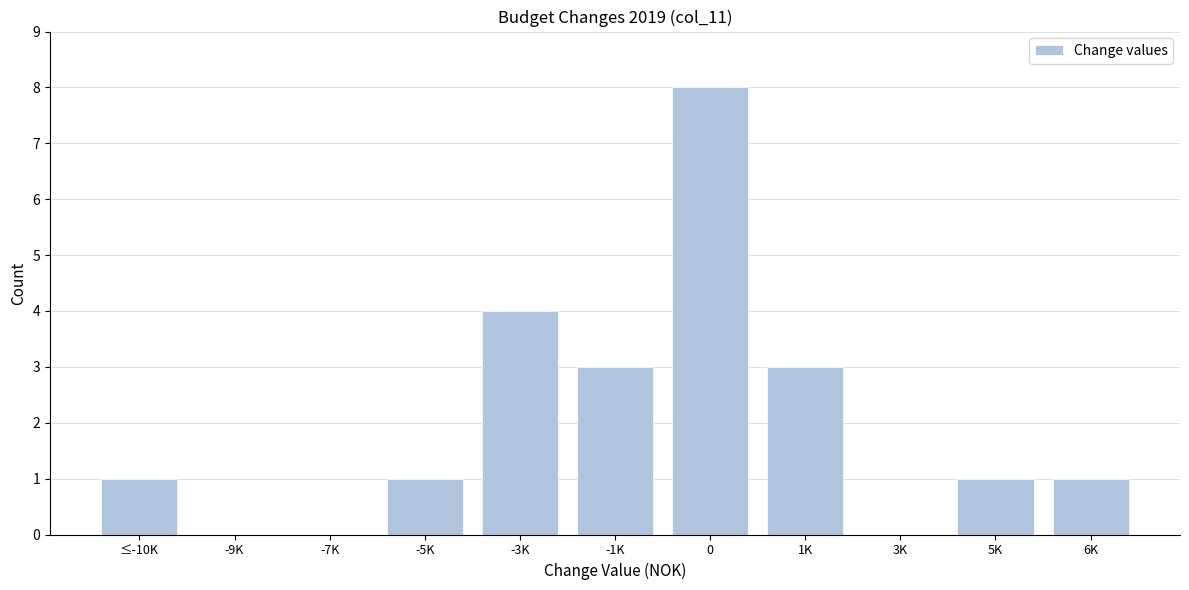

Reading left to right, what are all the values shown in this chart?

≤-10K=1	-9K=0	-7K=0	-5K=1	-3K=4	-1K=3	0=8	1K=3	3K=0	5K=1	6K=1